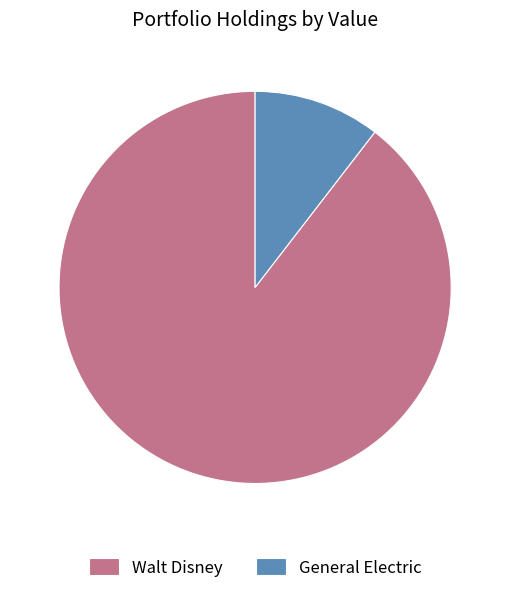

What is the largest slice in the pie chart?

Walt Disney